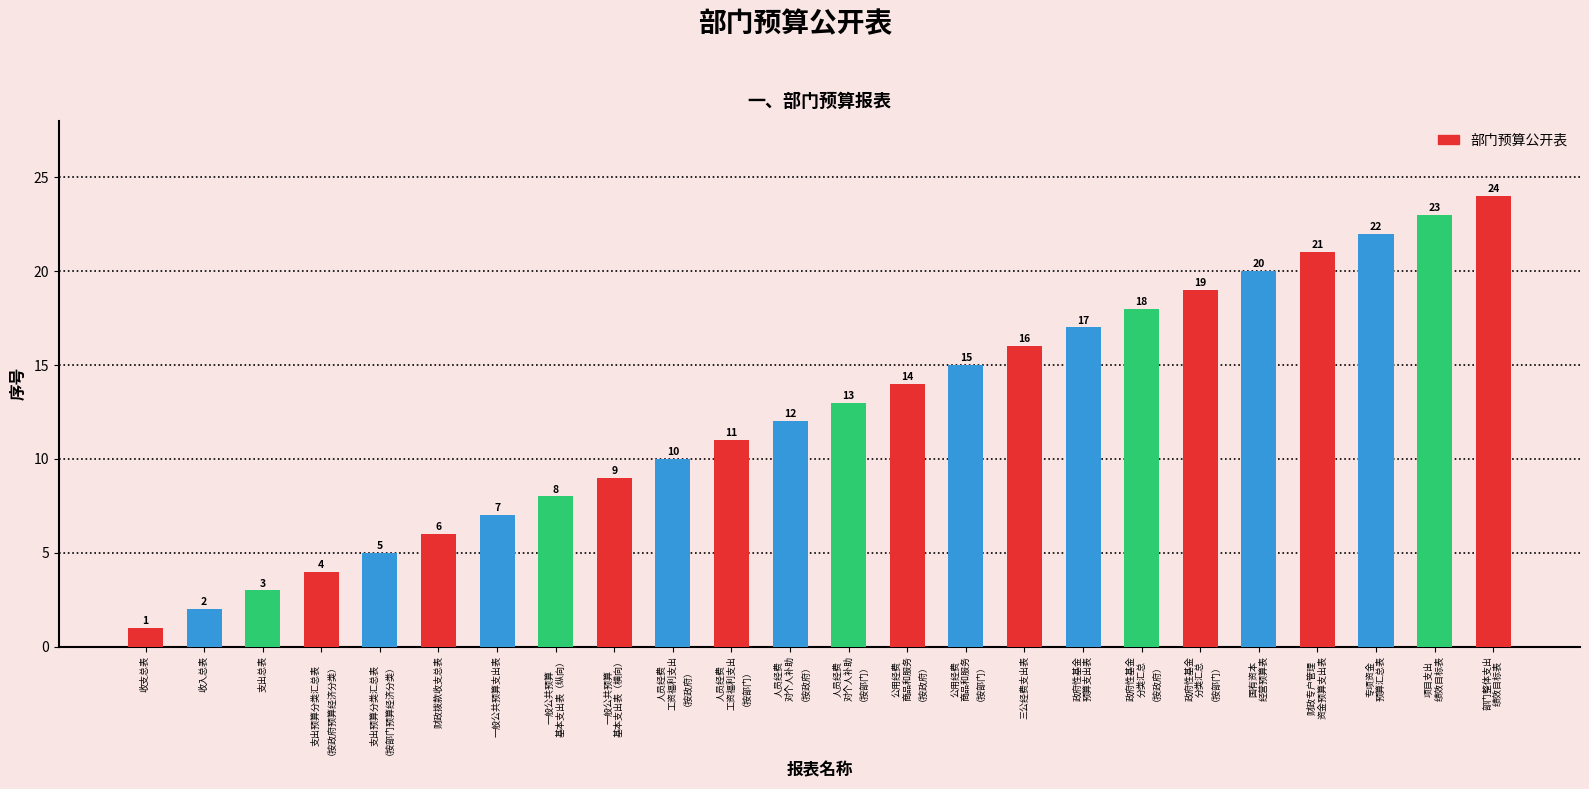

How many values are below 13?

12